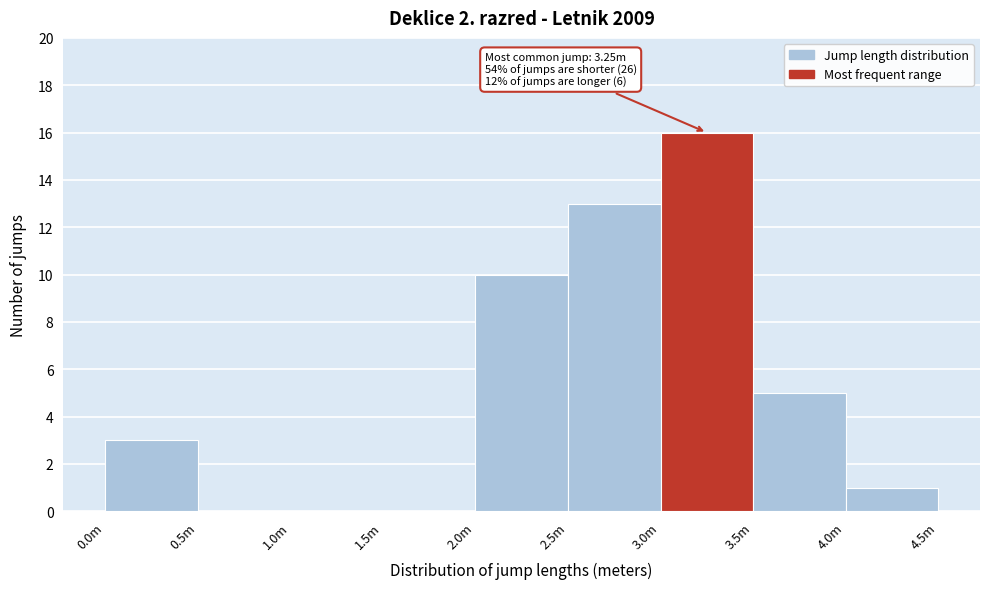

Reading right to left, transcribe all the data shown in this chart.

4.0m=1	3.5m=5	3.0m=16	2.5m=13	2.0m=10	1.5m=0	1.0m=0	0.5m=0	0.0m=3